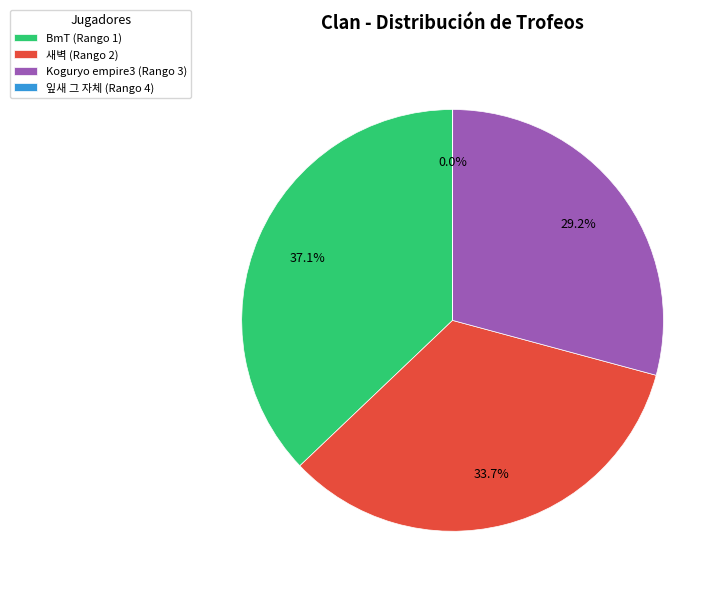

Which has a higher value, Koguryo empire3 (Rango 3) or 새벽 (Rango 2)?

새벽 (Rango 2)